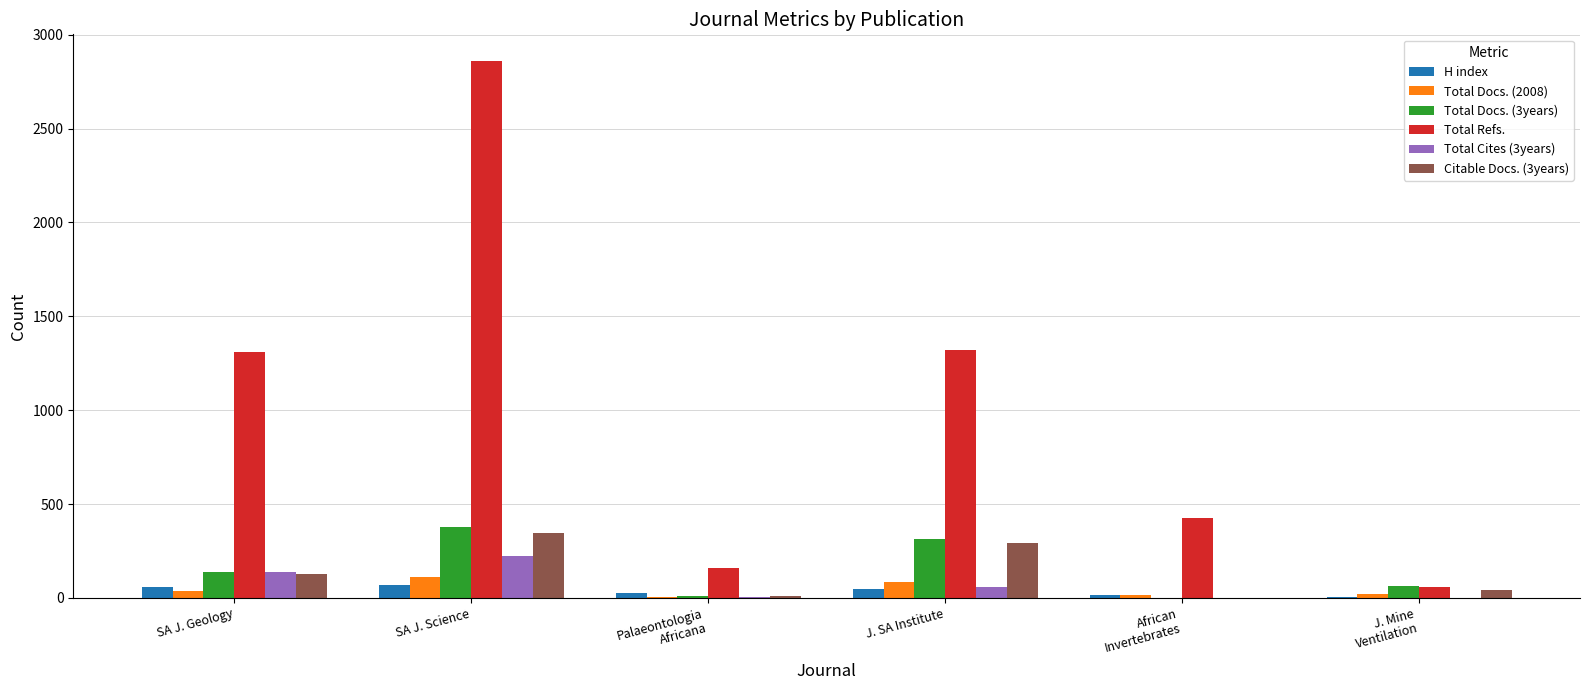

What are all the series names shown in the legend?

H index, Total Docs. (2008), Total Docs. (3years), Total Refs., Total Cites (3years), Citable Docs. (3years)